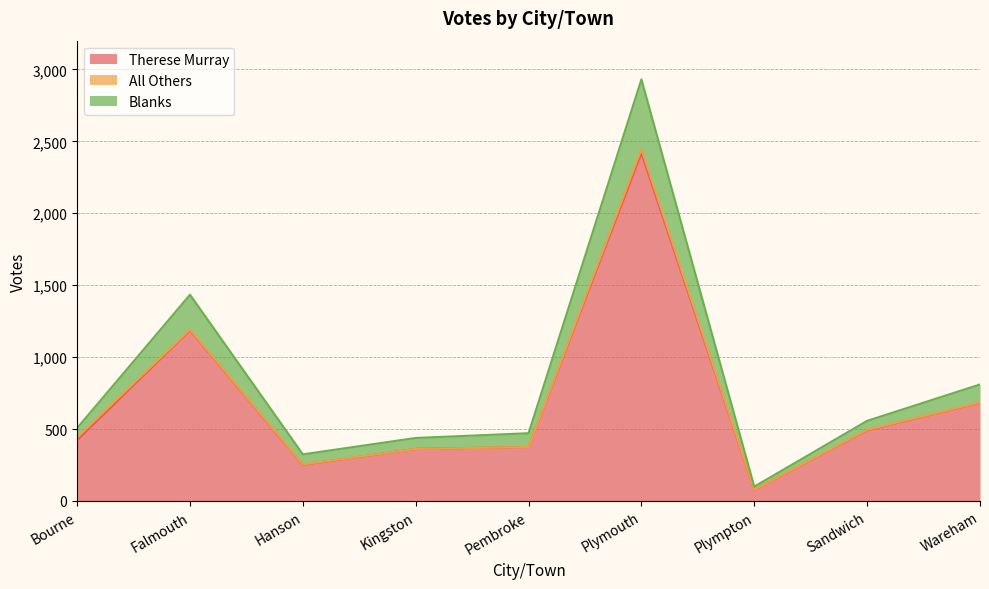

At which category is the sum across all series the highest?

Plymouth